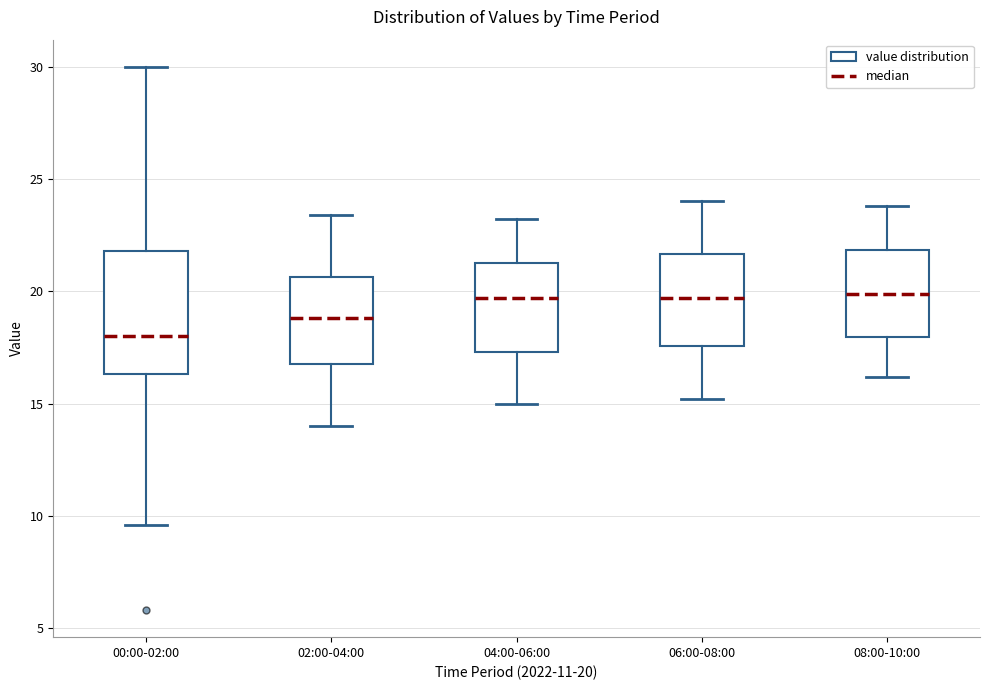

Reading left to right, read every box against the y-axis: the position of its median line, the range the box covers, and the ends of its whiskers. The values are not printed on the chart, so give them approximately, as read against the axis.

00:00-02:00: median 18.0, box 16.5 to 22.0, whiskers 9.5 to 30.0
02:00-04:00: median 19.0, box 17.0 to 20.5, whiskers 14.0 to 23.5
04:00-06:00: median 19.5, box 17.5 to 21.5, whiskers 15.0 to 23.0
06:00-08:00: median 19.5, box 17.5 to 21.5, whiskers 15.0 to 24.0
08:00-10:00: median 20.0, box 18.0 to 22.0, whiskers 16.0 to 24.0